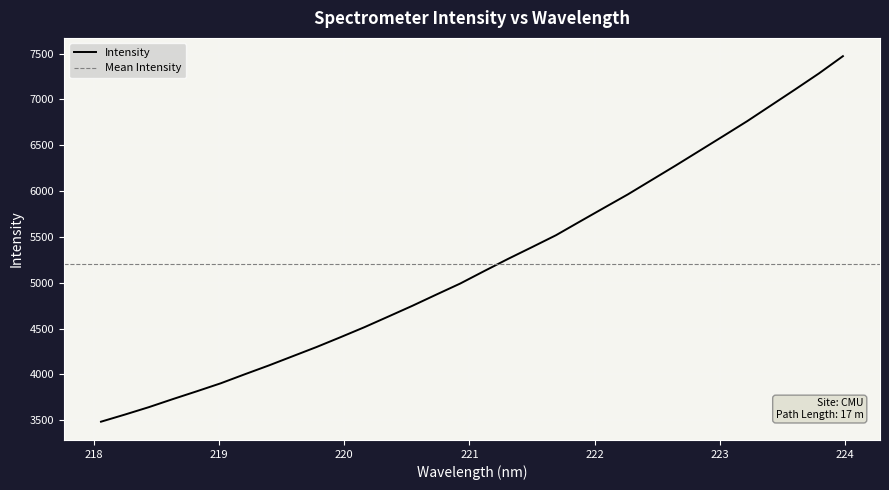

What is the change in value from 221.3083 to 223.408?

+1675.4